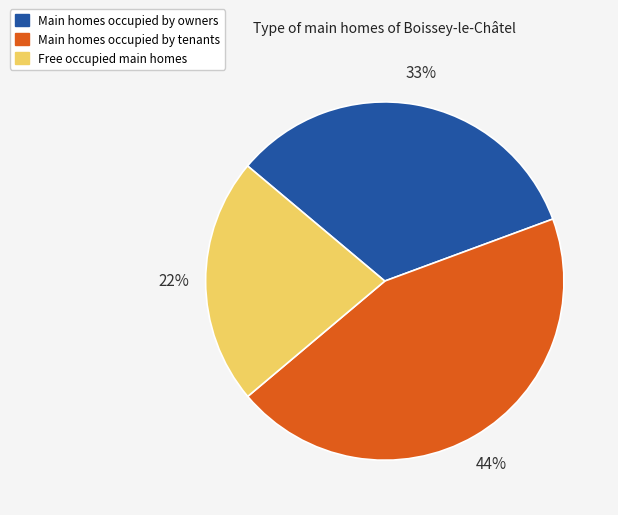

To the nearest percent, what is the difference between the largest and smallest slice percentages?

22%